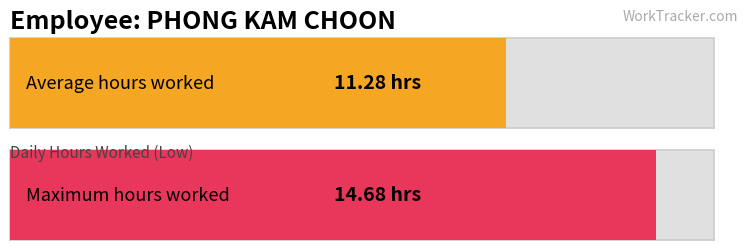

True or false: the data shows 16.2 at 1-Fri.

False